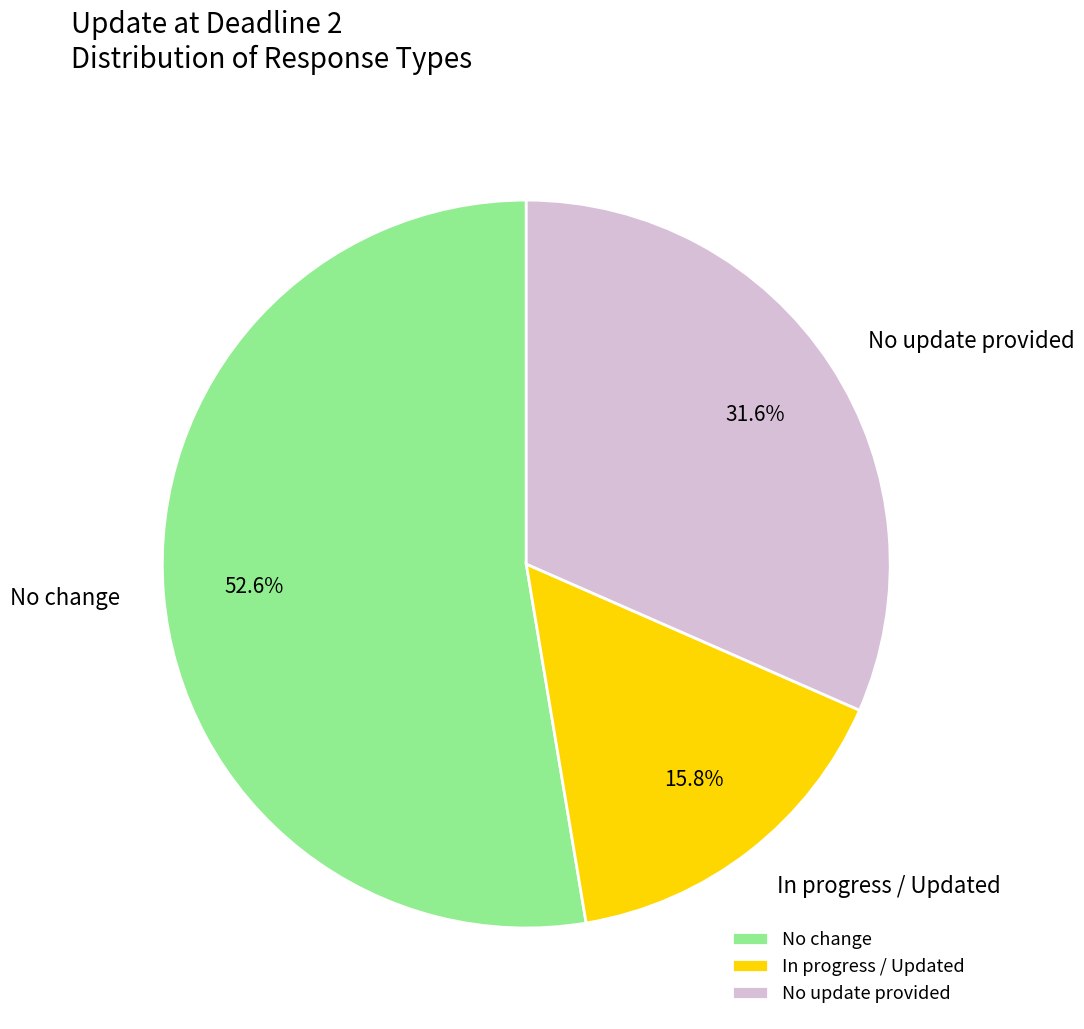

To the nearest percent, what is the difference between the largest and smallest slice percentages?

37%